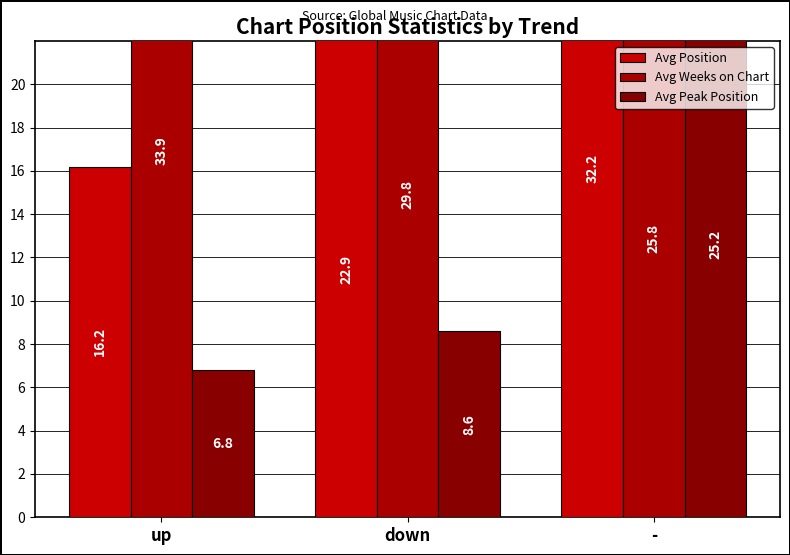

Rank the categories by Avg Peak Position value from lowest to highest.

up, down, -